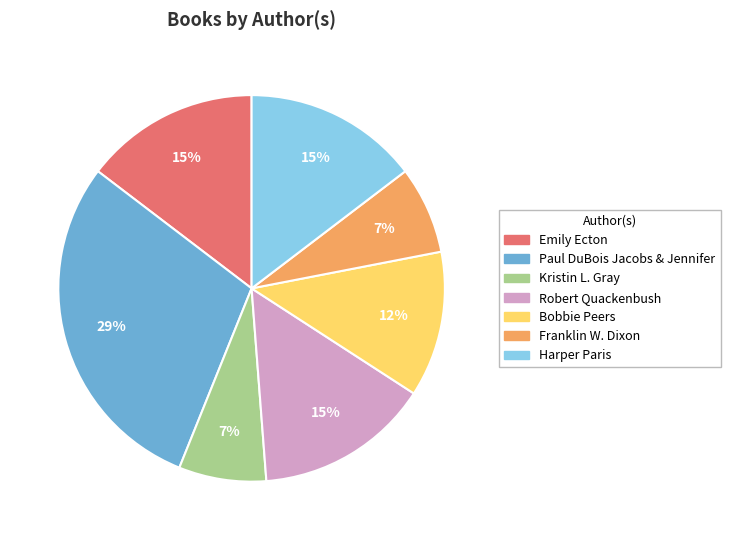

To the nearest percent, what is the difference between the largest and smallest slice percentages?

22%